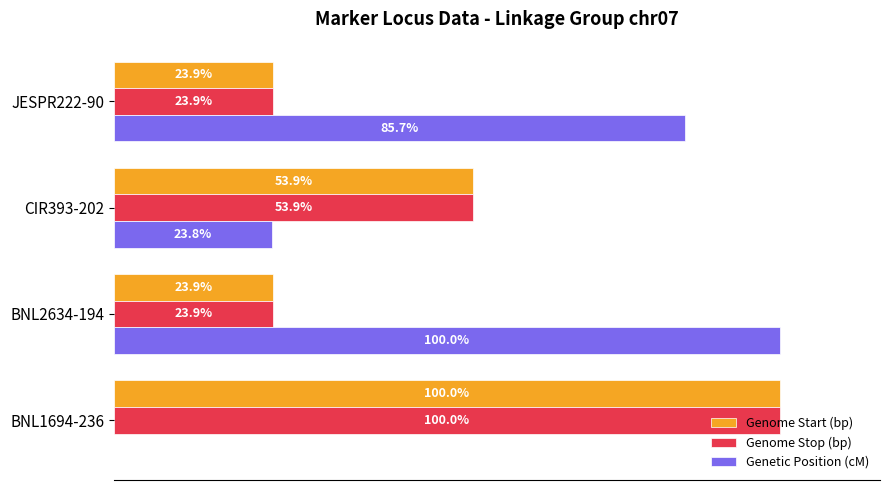

Where is Genome Stop (bp) nearest to the value 61?

CIR393-202